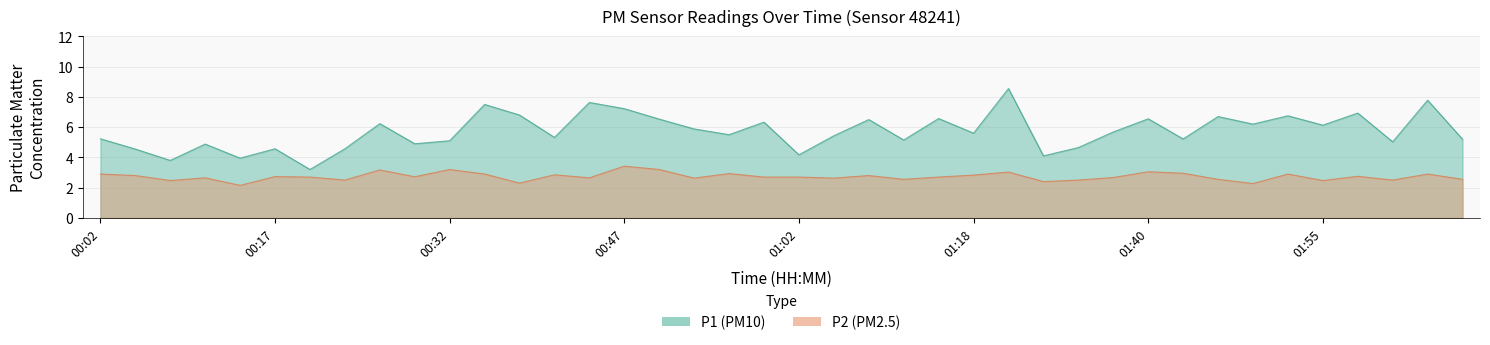

What is the smallest value displayed?

2.1